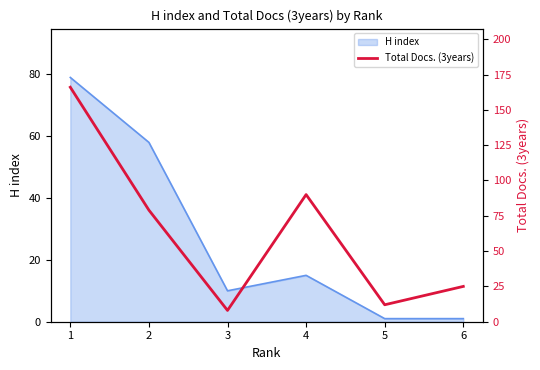

How many interior local valleys (lower than both neighbors) does the data have?

2